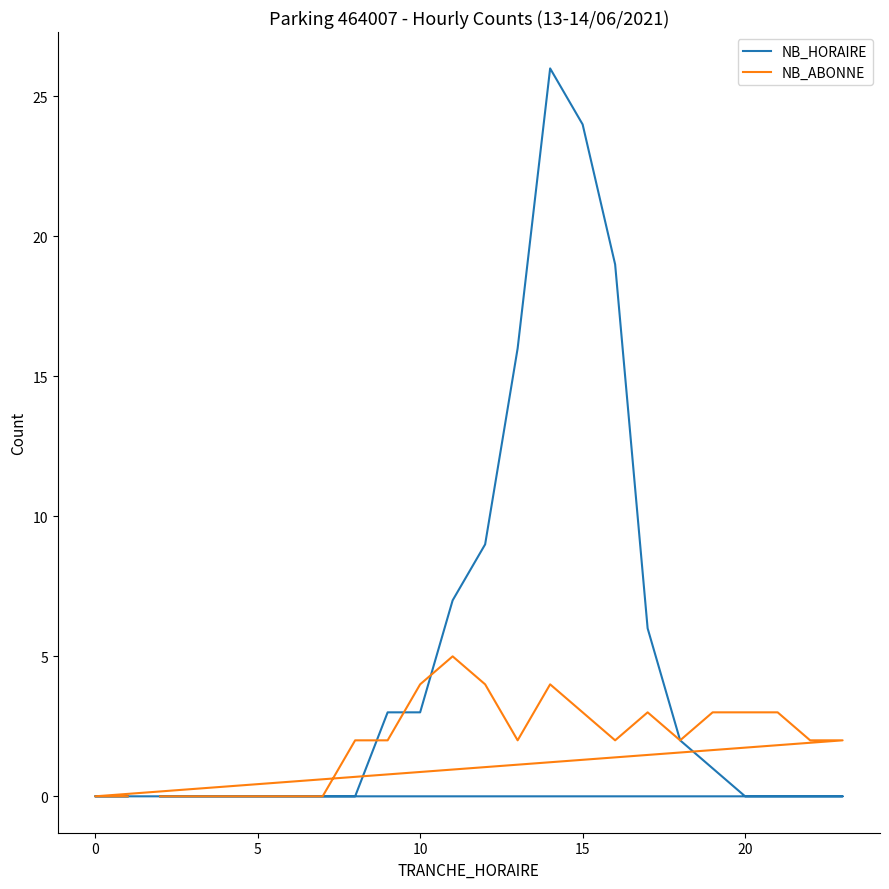

What is the label of the 16th point from the right?

10